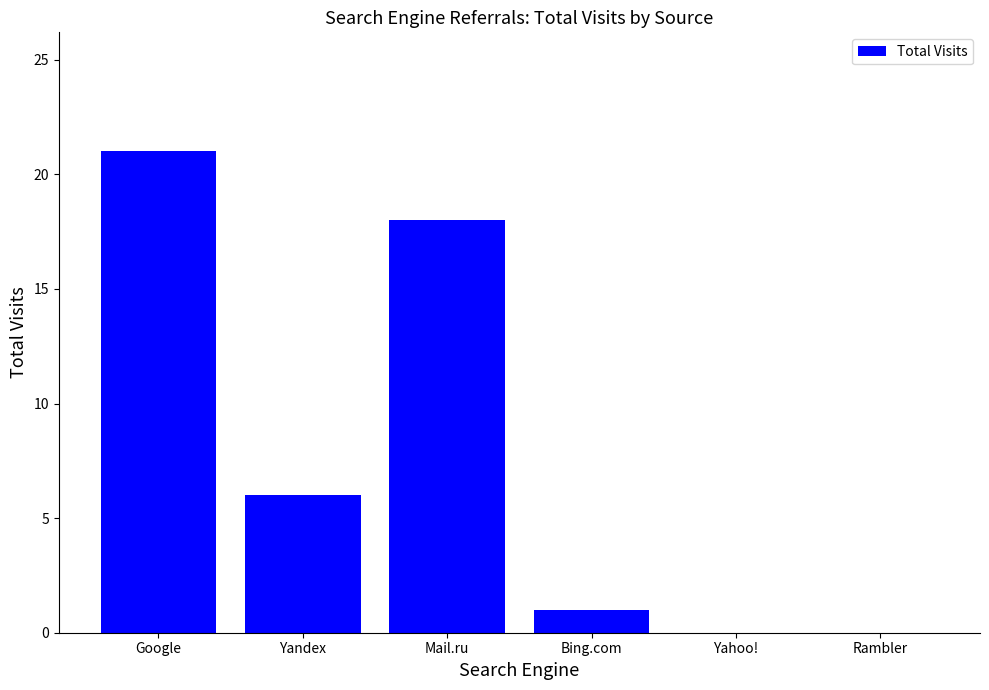

How many categories are shown in the chart?

6